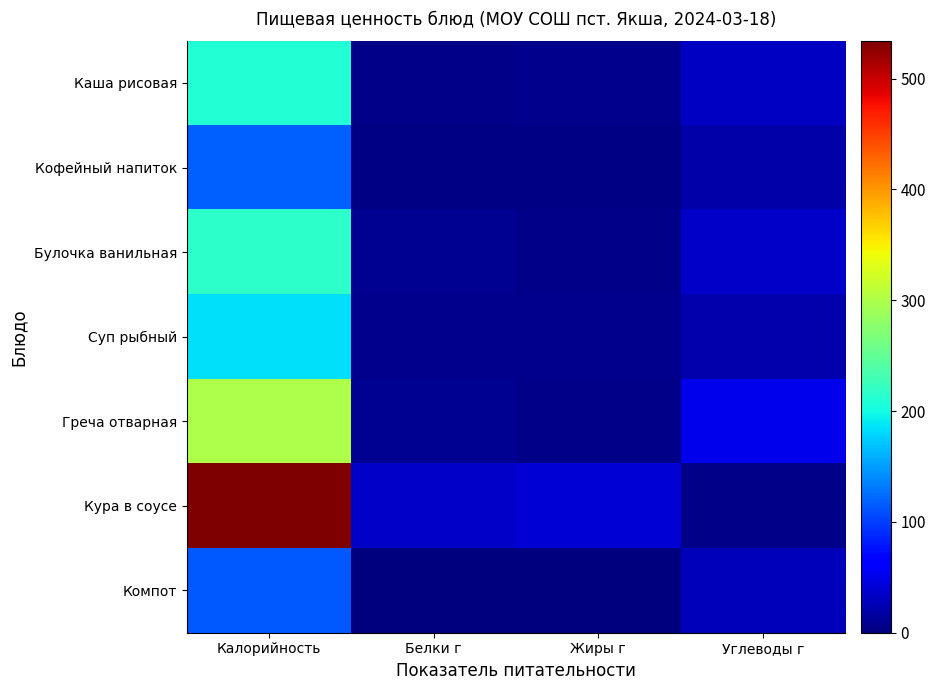

Rank the series at Белки г from highest to lowest value.

Кура в соусе, Греча отварная, Булочка ванильная, Суп рыбный, Каша рисовая, Кофейный напиток, Компот